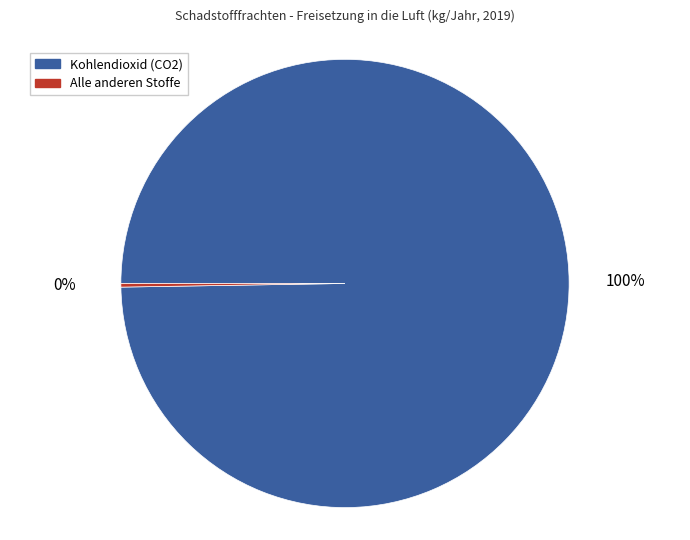

True or false: Kohlendioxid (CO2) accounts for 100% of the total.

True